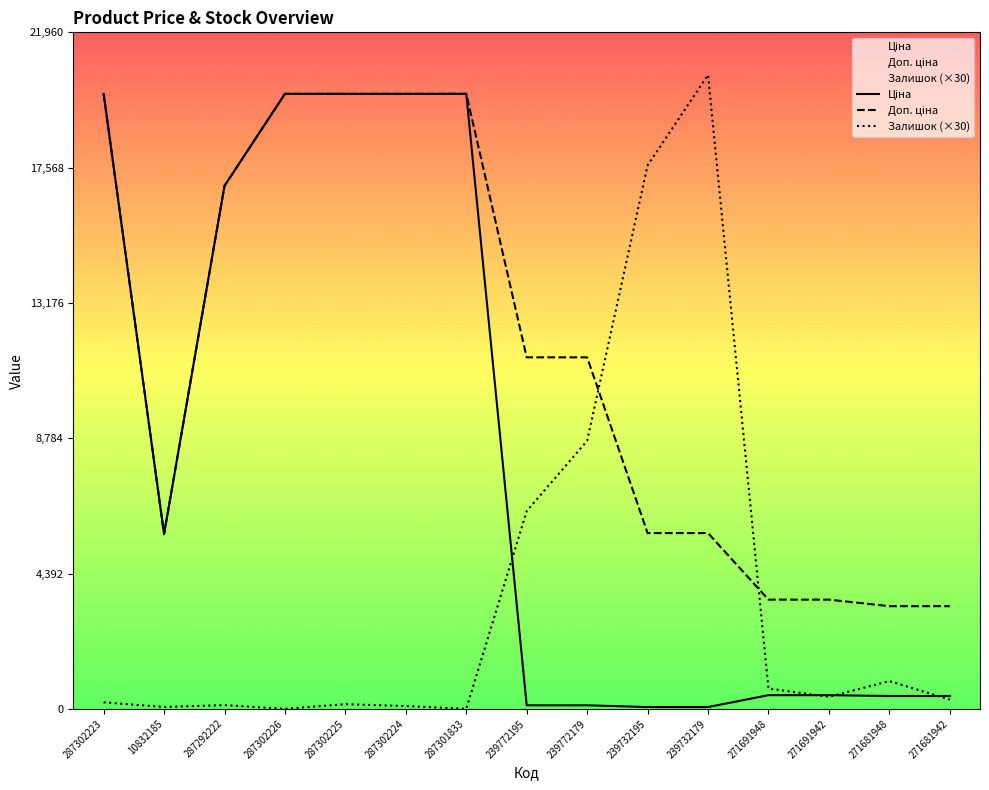

Reading left to right, extract all data points from this chart.

Ціна: 19964.2	5673.8	16976.3	19964.2	19964.2	19964.2	19964.2	114.1	114.1	57.0	57.0	443.1	443.1	416.6	416.6
Доп. ціна: 19964.2	5673.8	16976.3	19964.2	19964.2	19964.2	19964.2	11410.0	11410.0	5705.0	5705.0	3545.0	3545.0	3332.5	3332.5
Залишок: 210.0	60.0	120.0	0.0	150.0	90.0	0.0	6420.0	8700.0	17640.0	20580.0	660.0	390.0	900.0	300.0